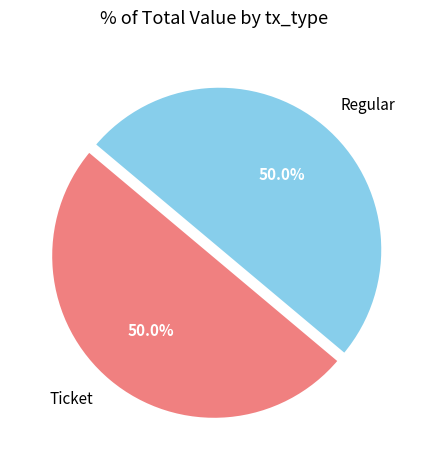

Approximately how many times larger is the value at Regular compared to Ticket?

1.0